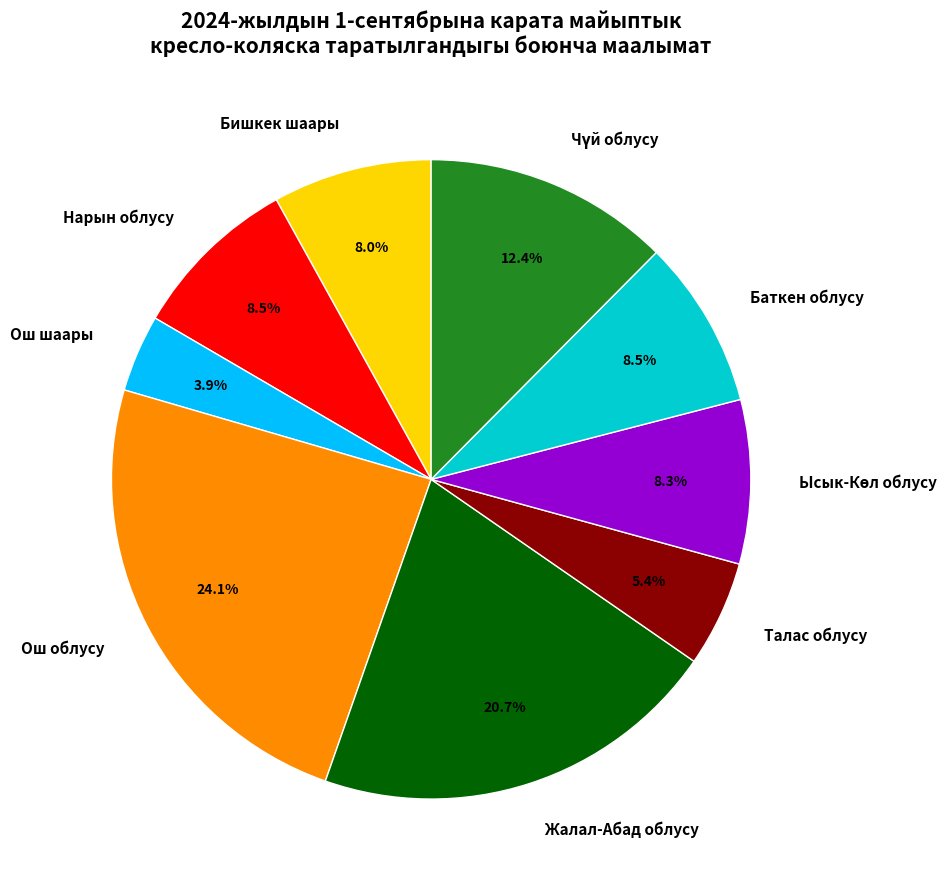

Which category has the smallest portion of the pie?

Ош шаары